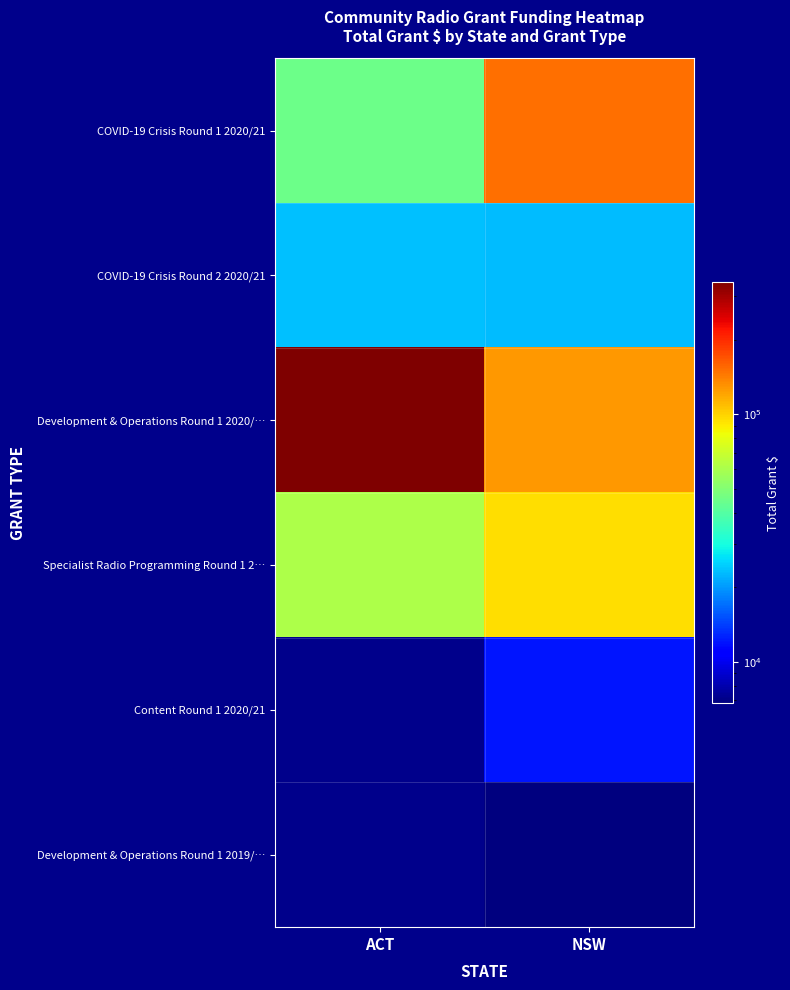

Count the Development & Operations Round 1 2020/… values in the range 128226 to 341310.

2